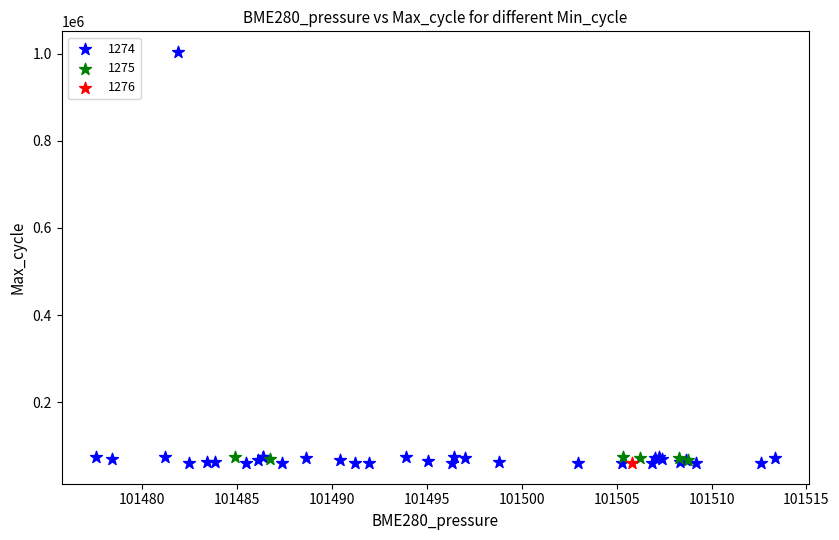

Which series reaches the maximum Y coordinate?

1274